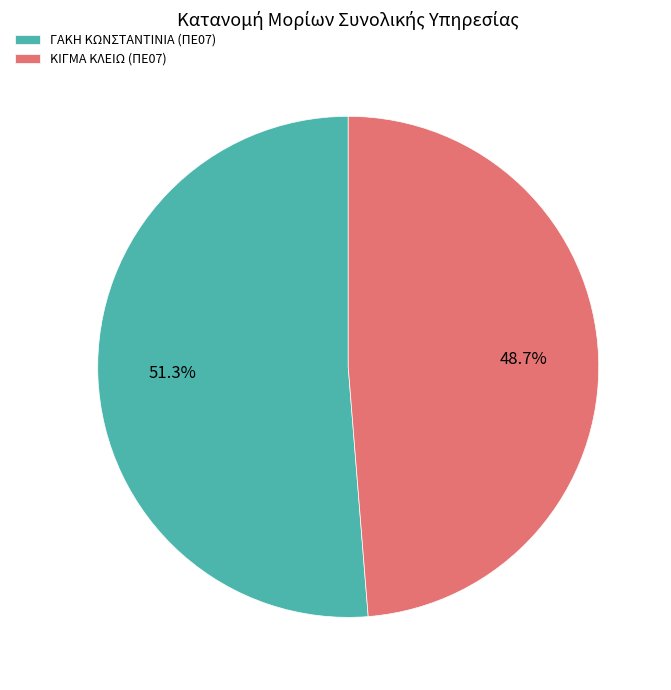

Count the number of slices in the pie.

2